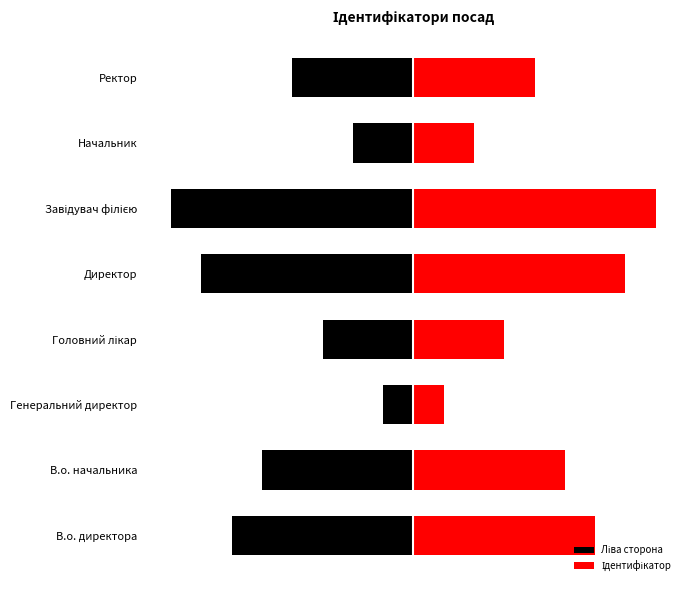

True or false: Ідентифікатор has a value of 10 at Директор.

False